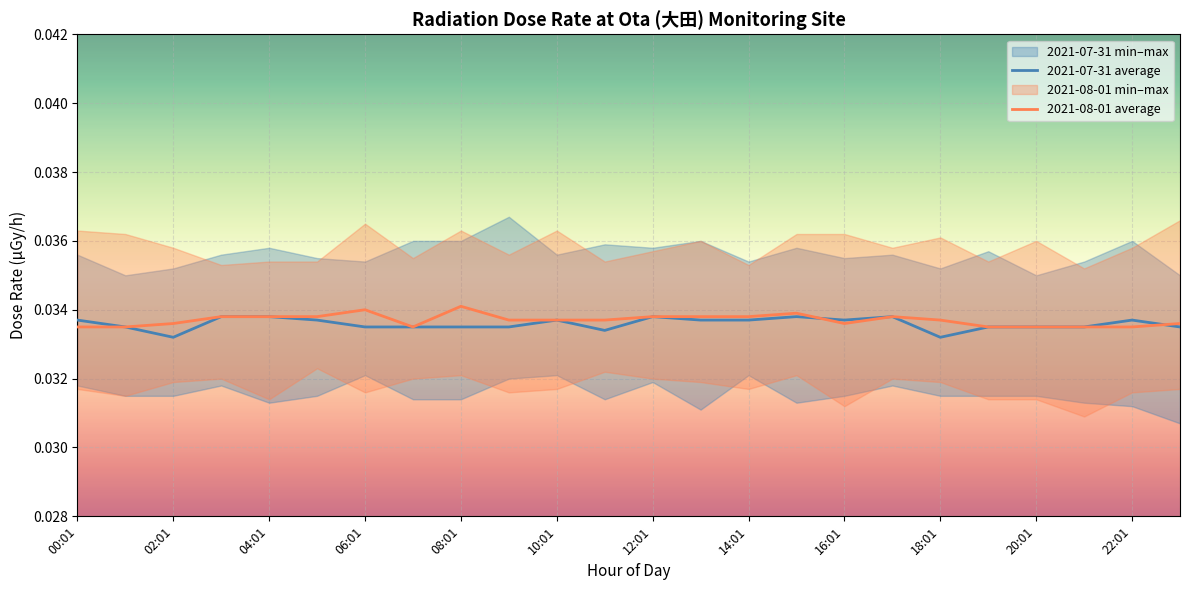

Rank the series by their average value, from highest to lowest.

2021-08-01 average, 2021-07-31 average